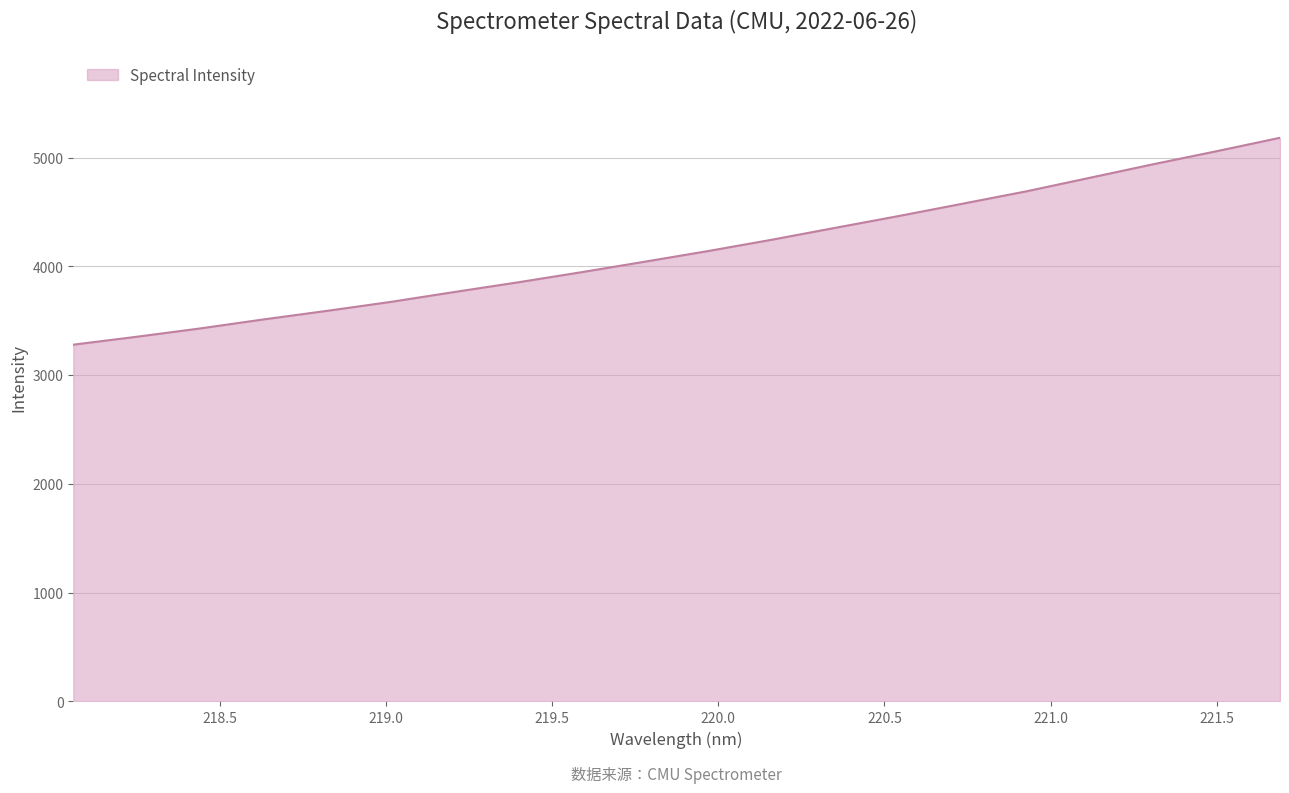

Does the chart display data point markers on the line(s)?

No